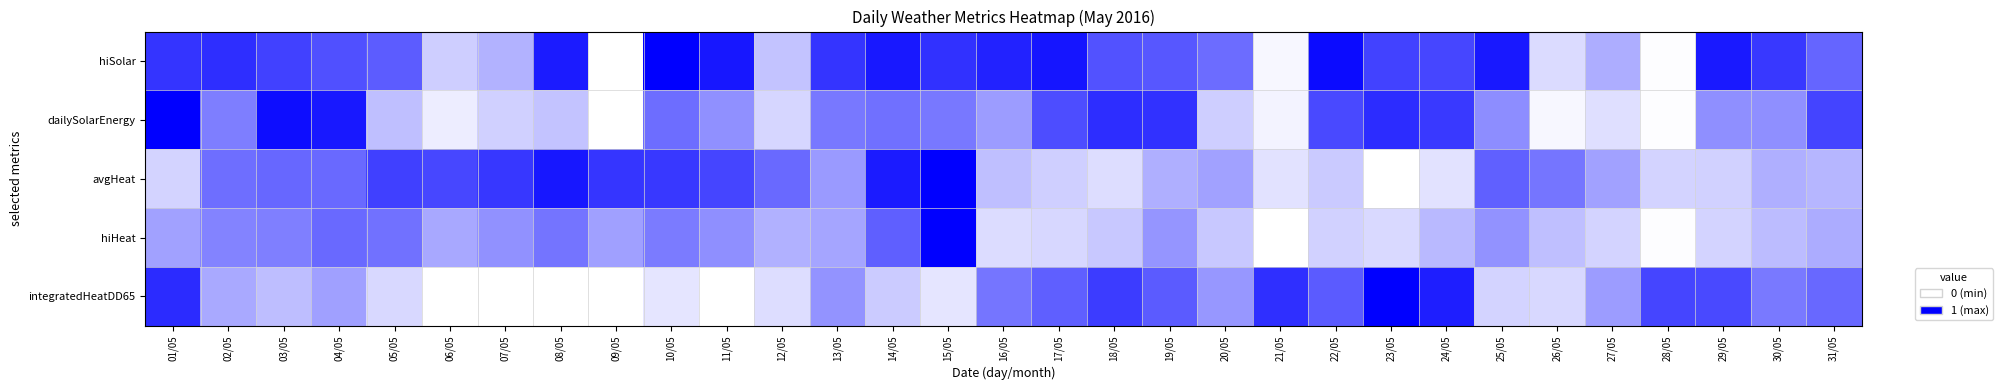

Reading right to left, list all the values displayed in this chart.

hiSolar: 31/05=0.6	30/05=0.8	29/05=0.9	28/05=0.0	27/05=0.3	26/05=0.1	25/05=0.9	24/05=0.7	23/05=0.7	22/05=1.0	21/05=0.0	20/05=0.6	19/05=0.7	18/05=0.7	17/05=0.9	16/05=0.9	15/05=0.8	14/05=0.9	13/05=0.8	12/05=0.2	11/05=0.9	10/05=1.0	09/05=0.0	08/05=0.9	07/05=0.3	06/05=0.2	05/05=0.6	04/05=0.7	03/05=0.7	02/05=0.8	01/05=0.8
dailySolarEnergy: 31/05=0.7	30/05=0.4	29/05=0.4	28/05=0.0	27/05=0.1	26/05=0.0	25/05=0.4	24/05=0.8	23/05=0.8	22/05=0.7	21/05=0.0	20/05=0.2	19/05=0.8	18/05=0.8	17/05=0.7	16/05=0.4	15/05=0.5	14/05=0.6	13/05=0.5	12/05=0.2	11/05=0.4	10/05=0.6	09/05=0.0	08/05=0.2	07/05=0.2	06/05=0.1	05/05=0.3	04/05=0.9	03/05=0.9	02/05=0.5	01/05=1.0
avgHeat: 31/05=0.3	30/05=0.3	29/05=0.2	28/05=0.2	27/05=0.4	26/05=0.5	25/05=0.6	24/05=0.1	23/05=0.0	22/05=0.2	21/05=0.1	20/05=0.4	19/05=0.3	18/05=0.1	17/05=0.2	16/05=0.3	15/05=1.0	14/05=0.9	13/05=0.4	12/05=0.6	11/05=0.7	10/05=0.8	09/05=0.8	08/05=0.9	07/05=0.8	06/05=0.7	05/05=0.7	04/05=0.6	03/05=0.6	02/05=0.6	01/05=0.2
hiHeat: 31/05=0.3	30/05=0.3	29/05=0.2	28/05=0.0	27/05=0.2	26/05=0.3	25/05=0.4	24/05=0.3	23/05=0.2	22/05=0.2	21/05=0.0	20/05=0.2	19/05=0.4	18/05=0.2	17/05=0.2	16/05=0.1	15/05=1.0	14/05=0.6	13/05=0.4	12/05=0.3	11/05=0.4	10/05=0.5	09/05=0.4	08/05=0.5	07/05=0.4	06/05=0.3	05/05=0.6	04/05=0.6	03/05=0.5	02/05=0.5	01/05=0.4
integratedHeatDD65: 31/05=0.6	30/05=0.5	29/05=0.7	28/05=0.7	27/05=0.4	26/05=0.2	25/05=0.2	24/05=0.9	23/05=1.0	22/05=0.6	21/05=0.8	20/05=0.4	19/05=0.6	18/05=0.8	17/05=0.6	16/05=0.5	15/05=0.1	14/05=0.2	13/05=0.4	12/05=0.1	11/05=0.0	10/05=0.1	09/05=0.0	08/05=0.0	07/05=0.0	06/05=0.0	05/05=0.2	04/05=0.4	03/05=0.3	02/05=0.3	01/05=0.8